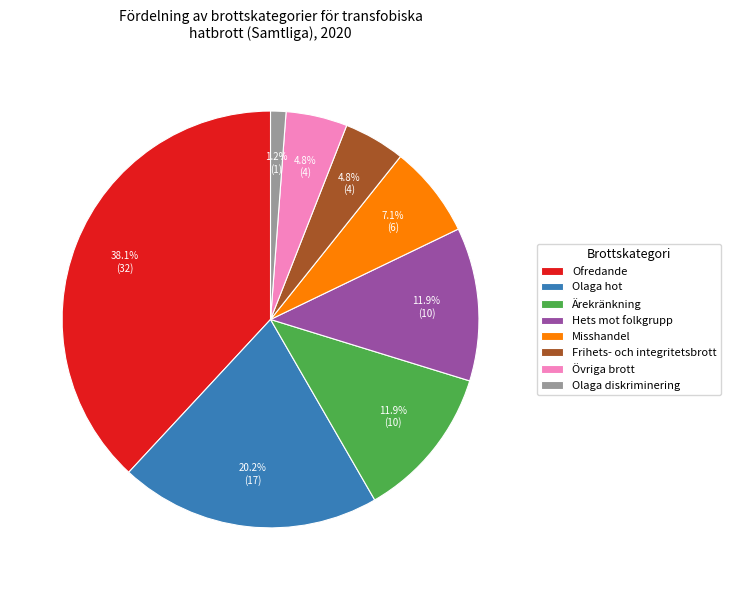

What is the total percentage of Ofredande and Hets mot folkgrupp?

50.0%